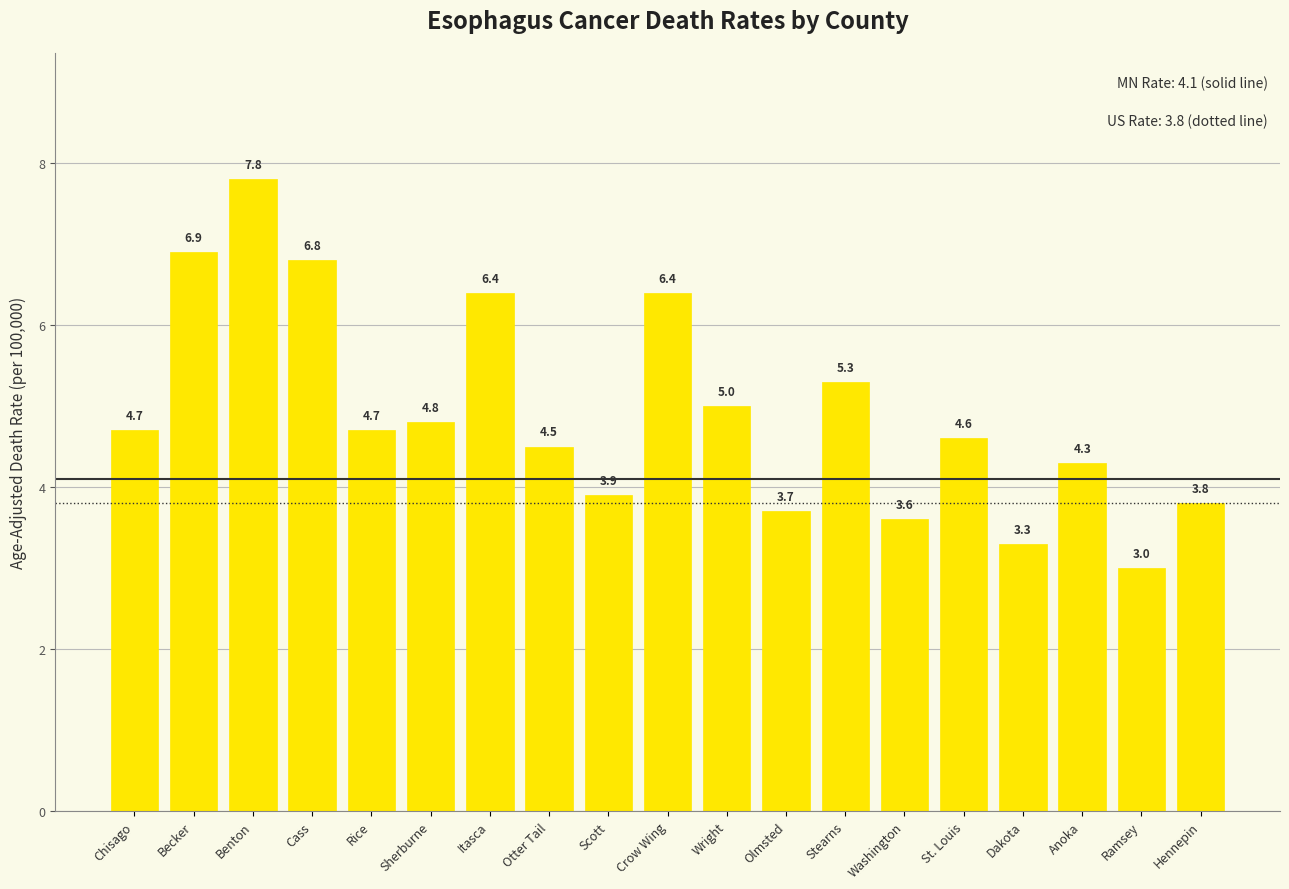

What is the average value?

4.9